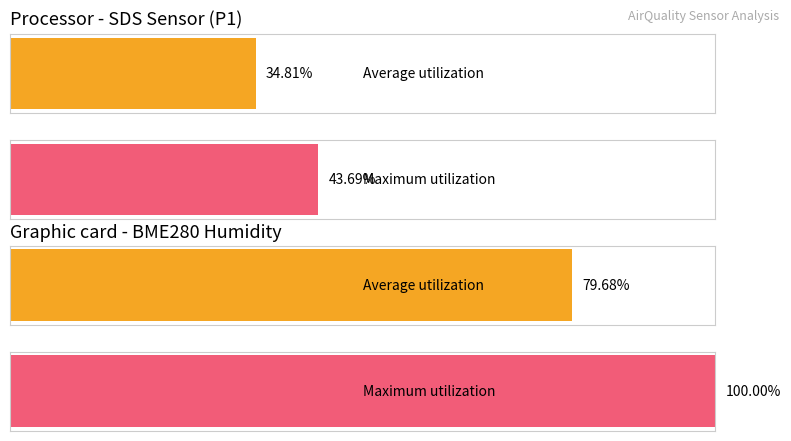

What are all the series names shown in the legend?

Average utilization, Maximum utilization